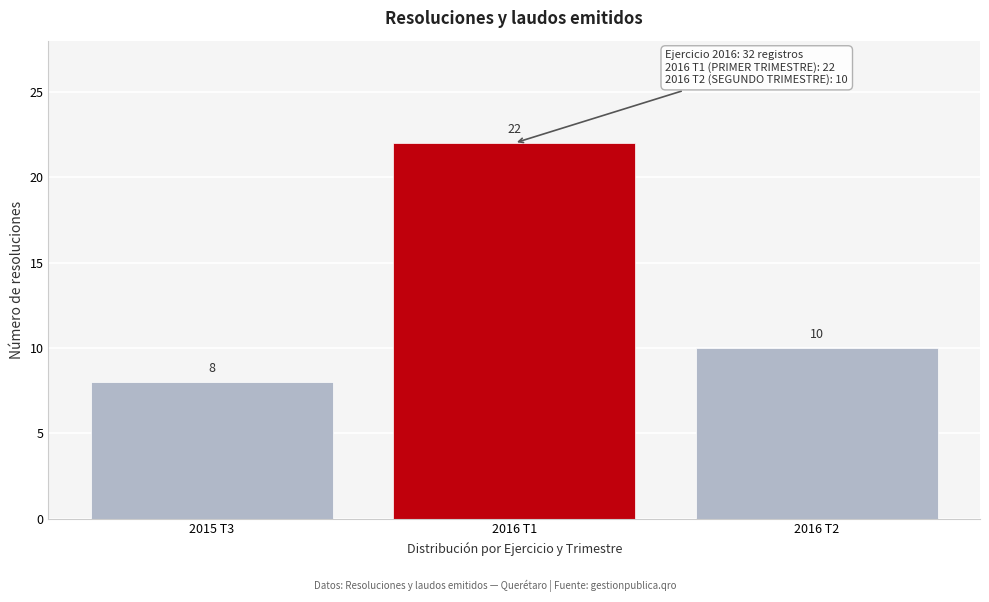

Reading left to right, transcribe all the data shown in this chart.

8	22	10